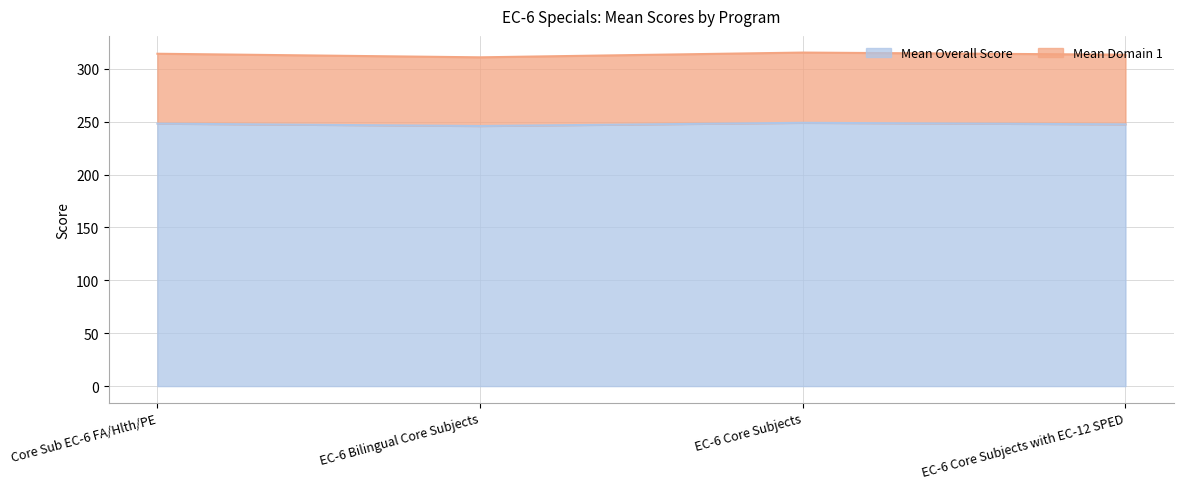

Is it true that Mean Overall Score equals 248.2 at Core Sub EC-6 FA/Hlth/PE?

True